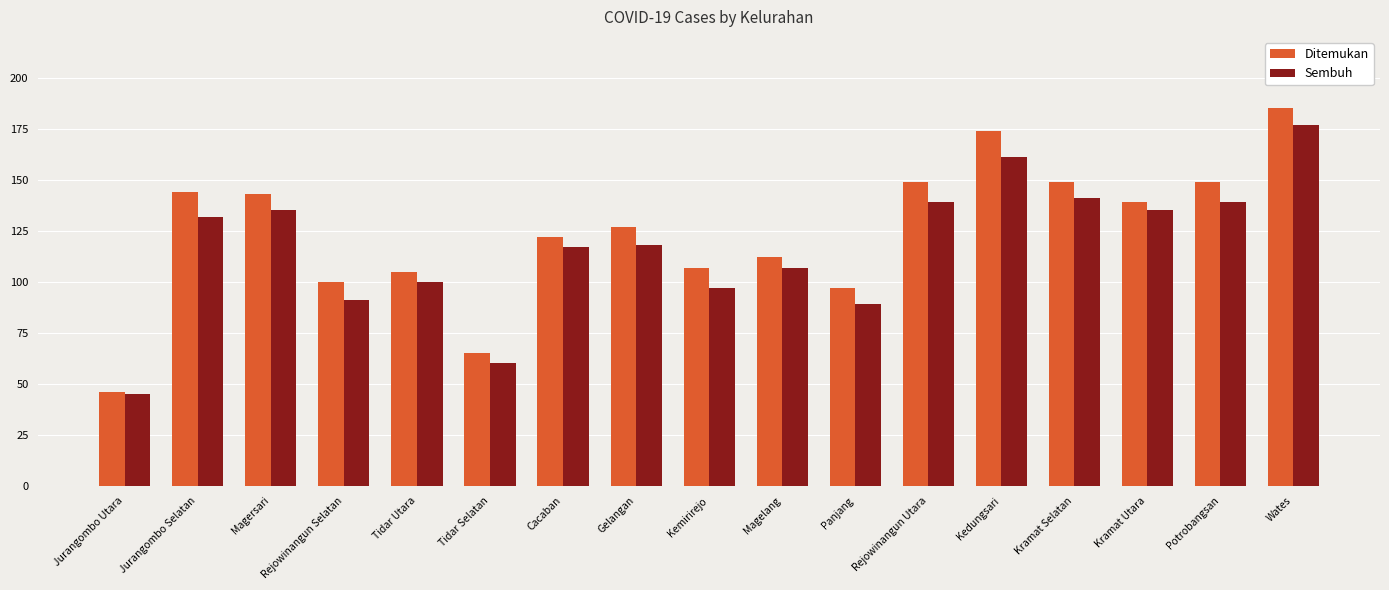

Reading left to right, transcribe all the data shown in this chart.

Ditemukan: Jurangombo Utara=46	Jurangombo Selatan=144	Magersari=143	Rejowinangun Selatan=100	Tidar Utara=105	Tidar Selatan=65	Cacaban=122	Gelangan=127	Kemirirejo=107	Magelang=112	Panjang=97	Rejowinangun Utara=149	Kedungsari=174	Kramat Selatan=149	Kramat Utara=139	Potrobangsan=149	Wates=185
Sembuh: Jurangombo Utara=45	Jurangombo Selatan=132	Magersari=135	Rejowinangun Selatan=91	Tidar Utara=100	Tidar Selatan=60	Cacaban=117	Gelangan=118	Kemirirejo=97	Magelang=107	Panjang=89	Rejowinangun Utara=139	Kedungsari=161	Kramat Selatan=141	Kramat Utara=135	Potrobangsan=139	Wates=177